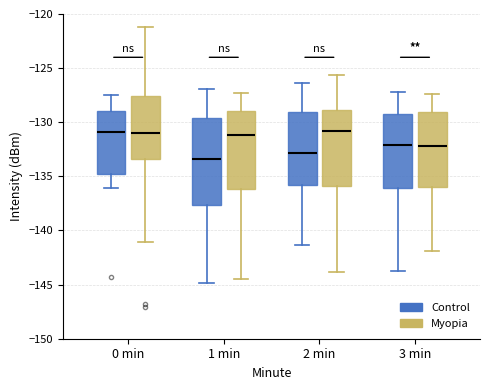

Which box's median line is the lowest?

1 min (Control)